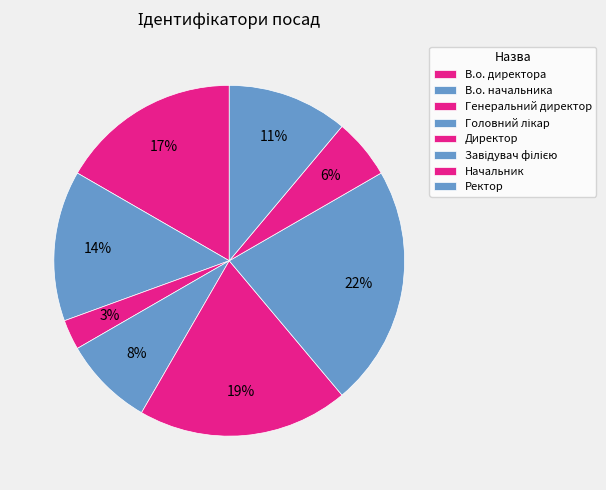

True or false: Начальник accounts for 12% of the total.

False